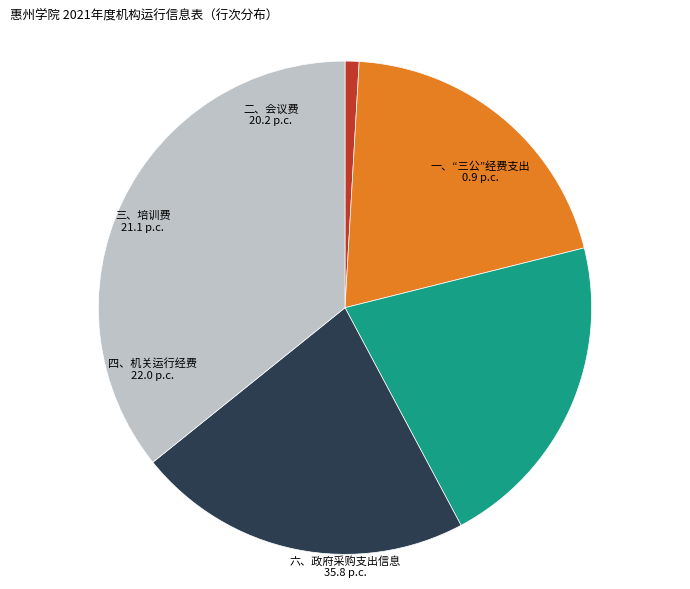

How many segments does this pie chart have?

5